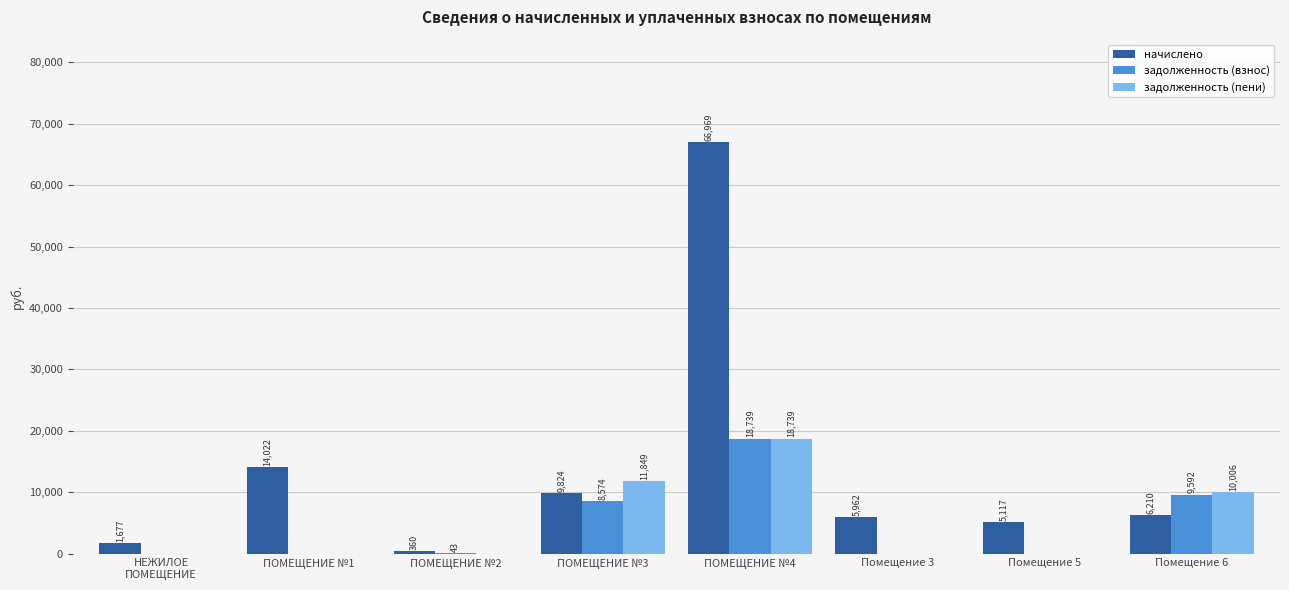

What is the sum of the начислено values at Помещение 5 and Помещение 6?

11327.0